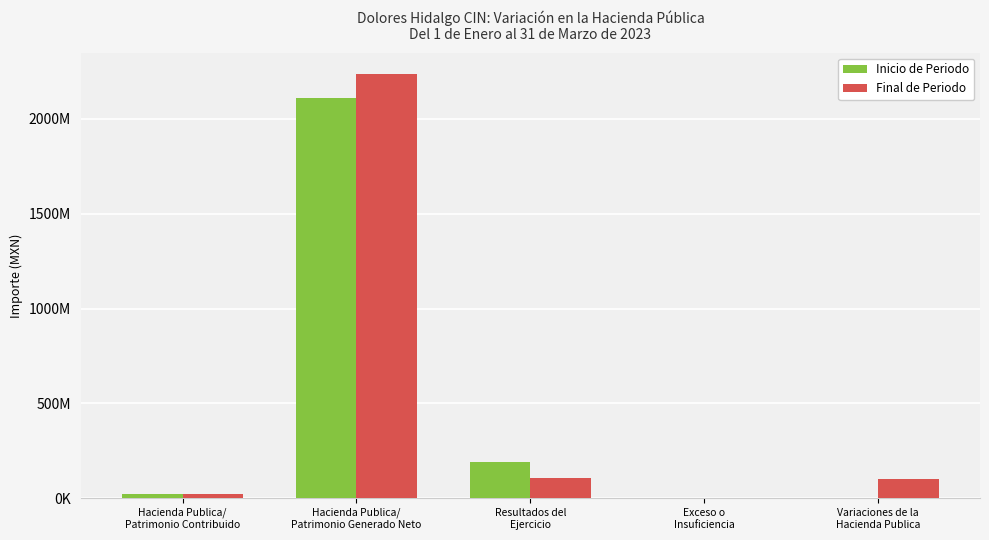

What is the total value across all series at Hacienda Publica/
Patrimonio Generado Neto?

4348523128.6